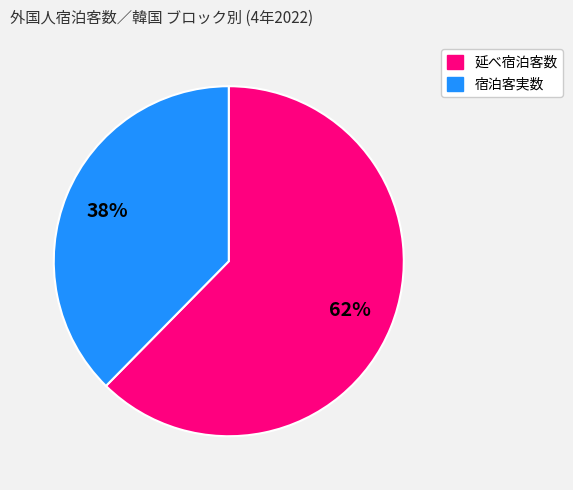

To the nearest percent, what is the average slice percentage?

50%